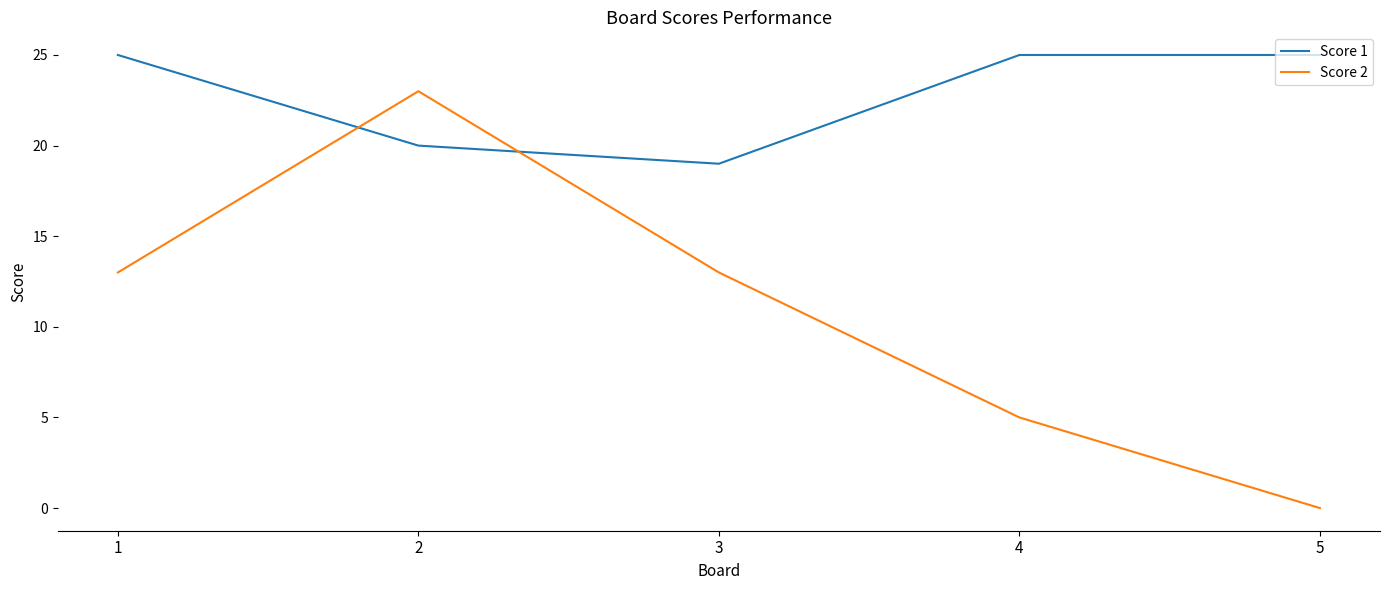

What is the difference between the maximum and minimum values in the Score 2 series?

23